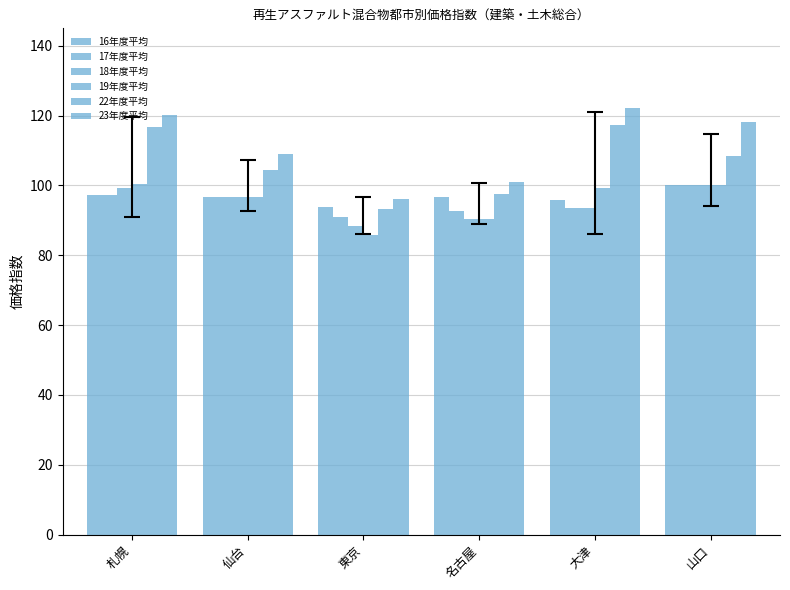

What is the difference between the maximum and second lowest values in the 19年度平均 series?

10.2